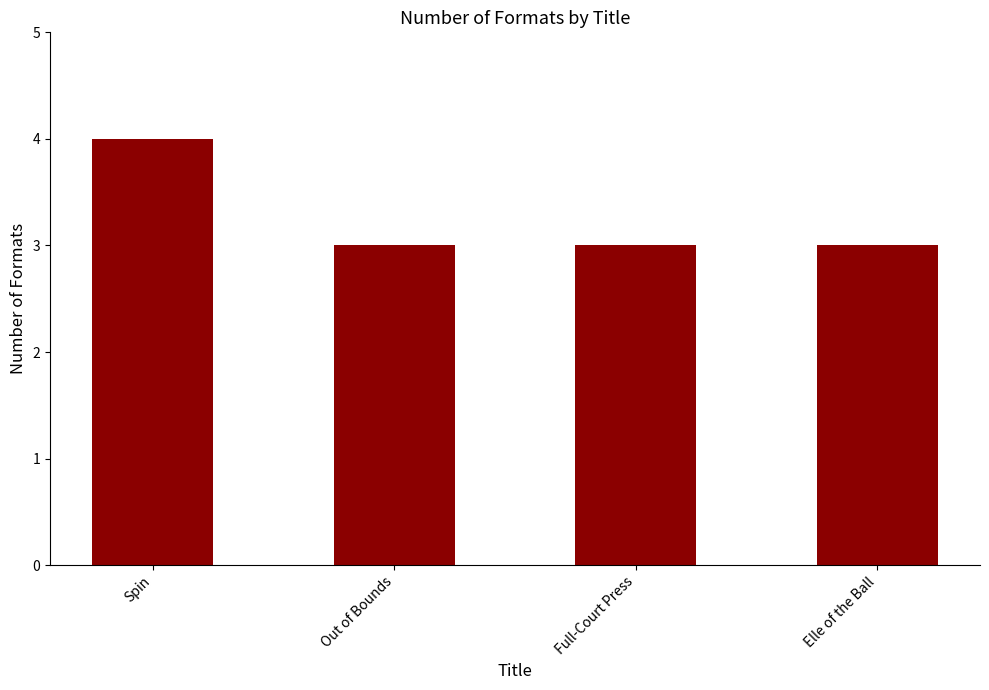

Read the value at Out of Bounds.

3